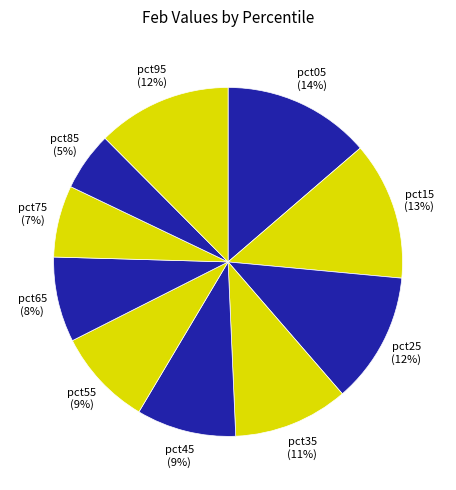

How many slices are in this pie chart?

10